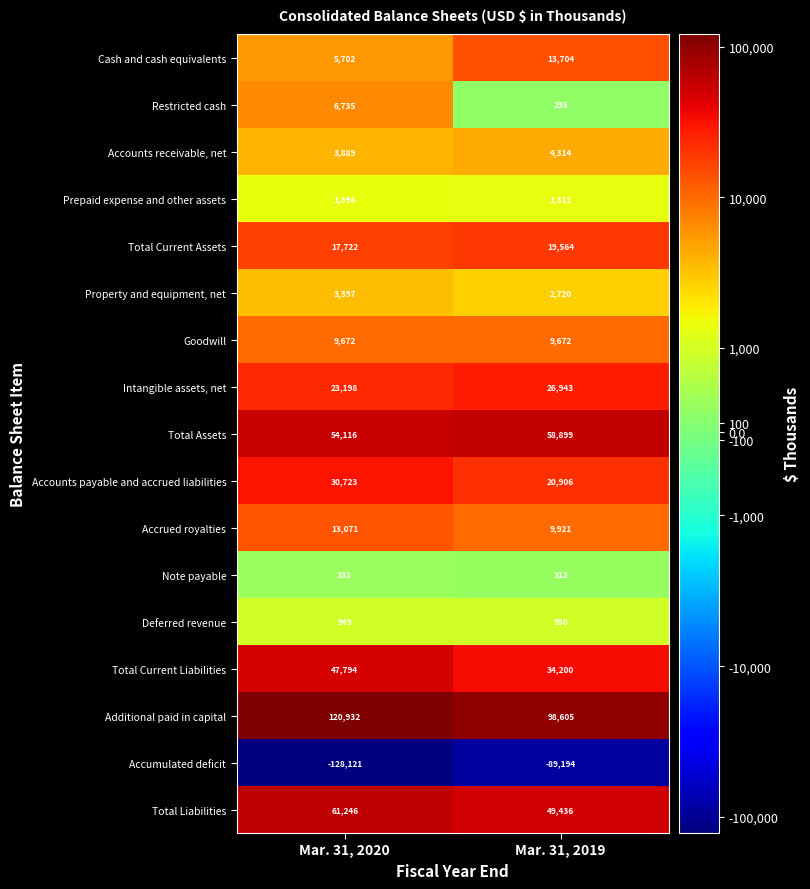

At how many categories does at least one series exceed 63661?

2